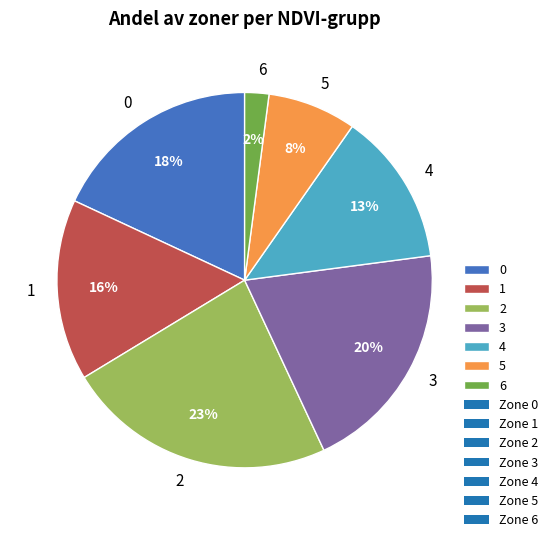

Does 6 represent more than half of the total?

No